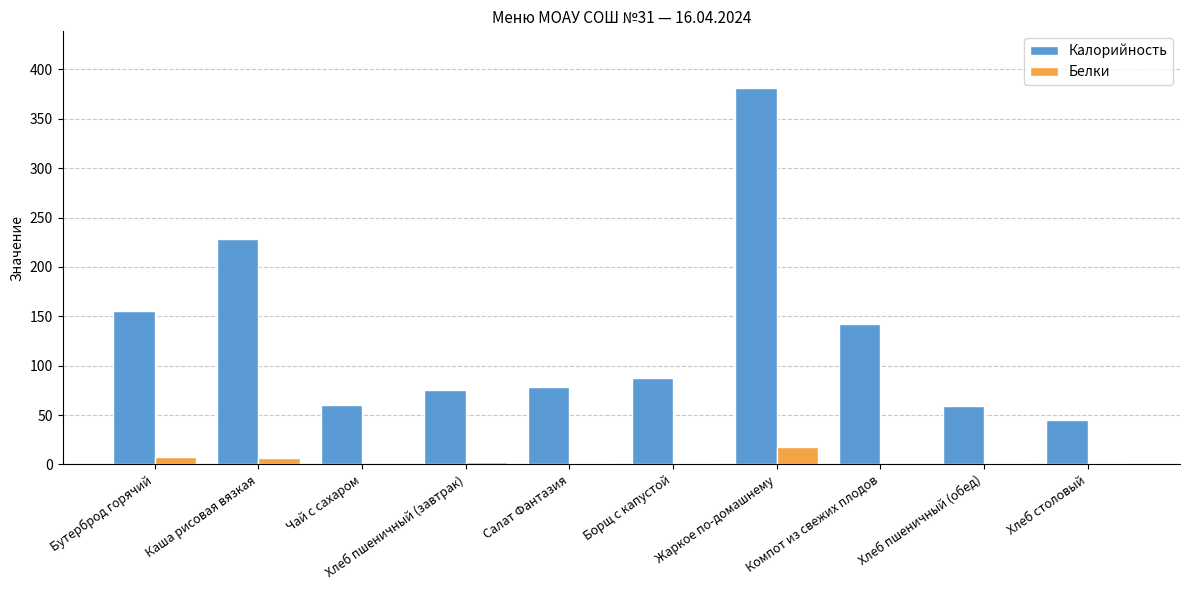

What are all the series names shown in the legend?

Калорийность, Белки